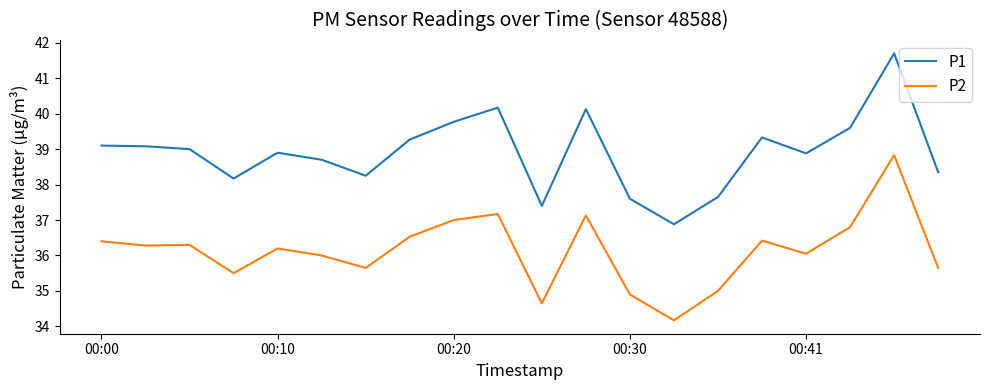

List the series in order of their peak value, highest first.

P1, P2